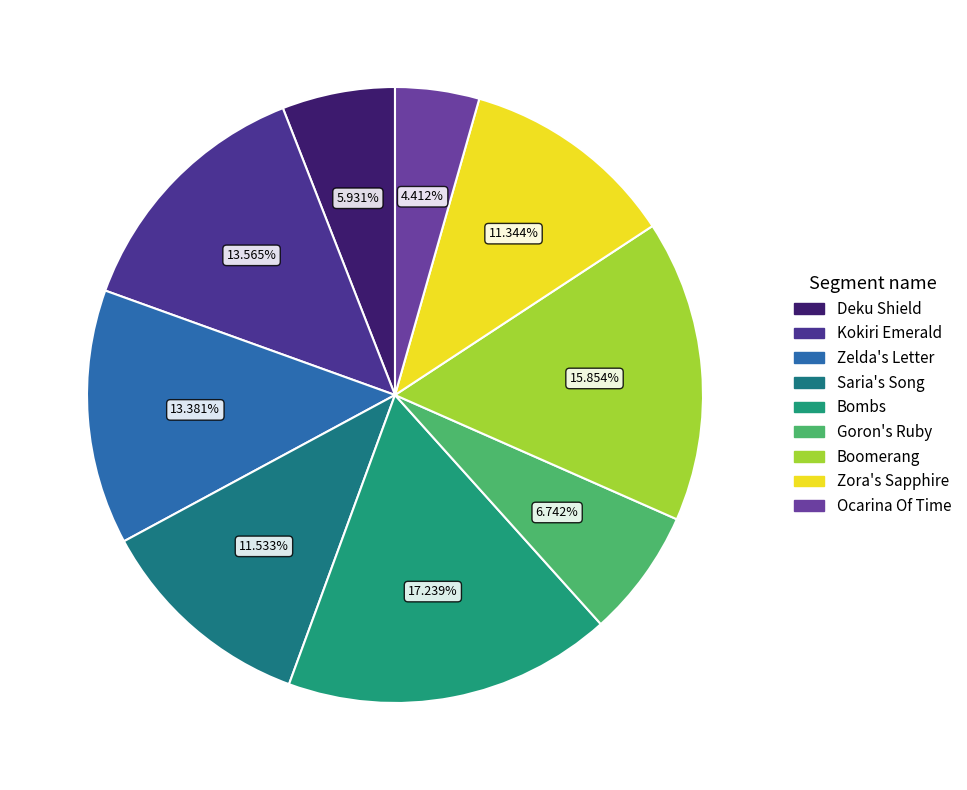

The Kokiri Emerald slice represents 25% of the pie. True or false?

False